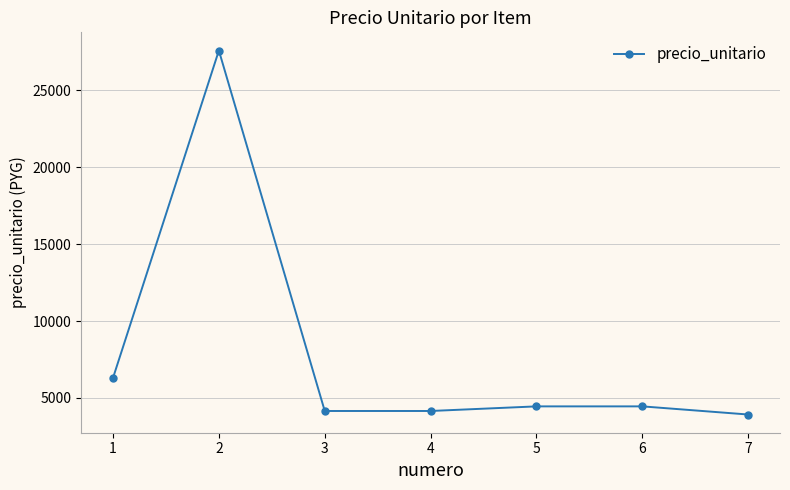

Approximately how many times larger is the value at 5 compared to 3?

1.1